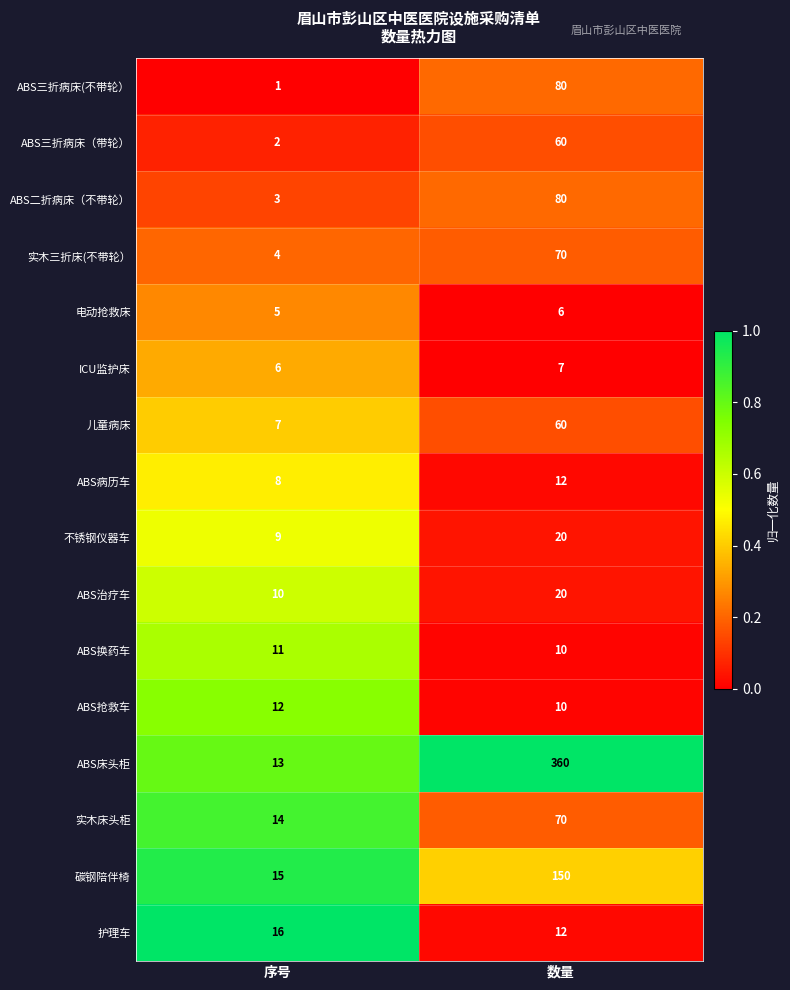

What is the difference between the maximum and minimum values in the 不锈钢仪器车 series?

11